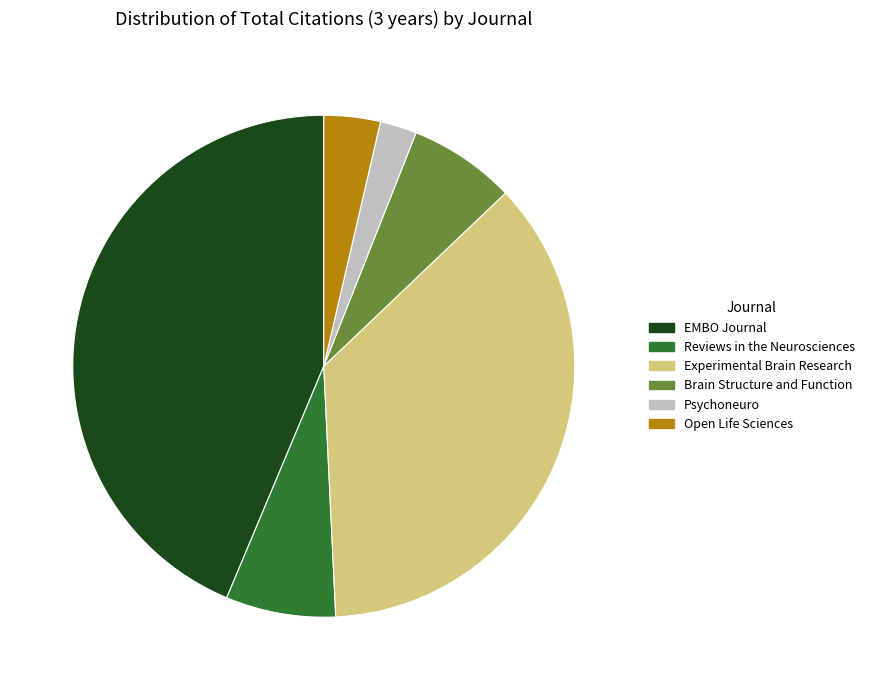

Combined, do Open Life Sciences and Experimental Brain Research account for over 50%?

No